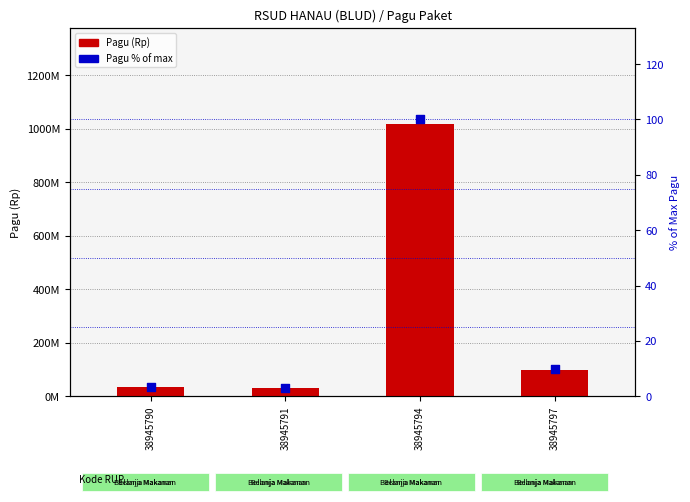

What are all the series names shown in the legend?

Pagu (Rp), Pagu % of max